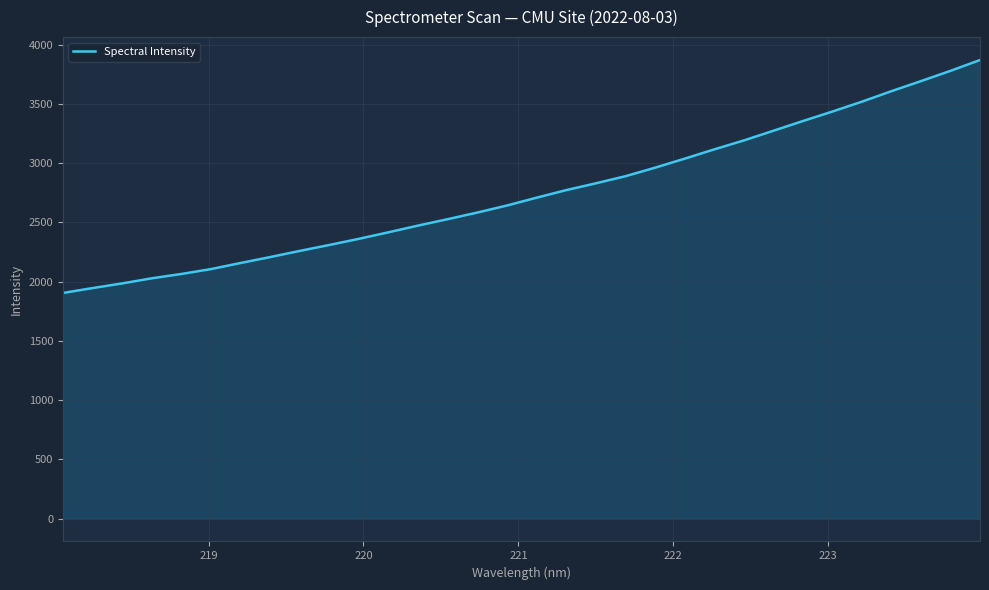

What is the smallest value displayed?

1904.1